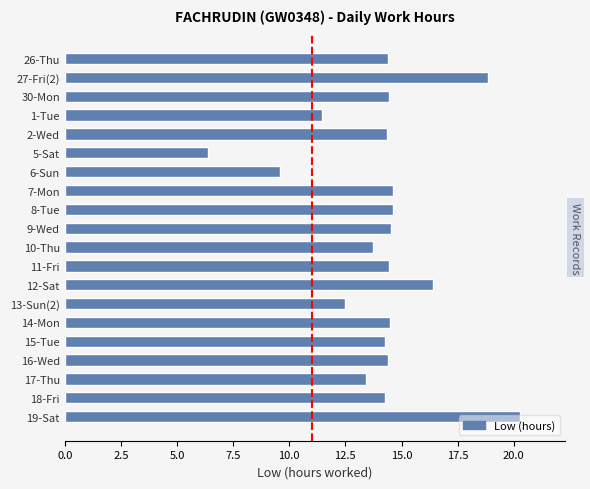

Are the bars grouped side by side (vs. stacked)?

No